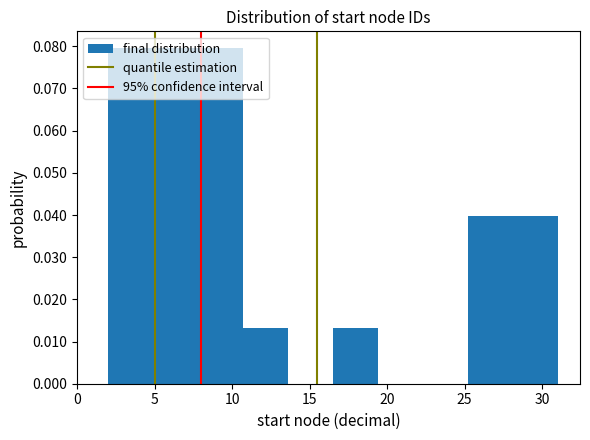

Reading left to right, transcribe this chart: for each bar, give the range it covers on the x-axis and its height. Neither the bar edges nor the heights are printed on the chart, so give them approximately, as read against the axes.

2.0 to 4.9: 0.080
4.9 to 7.8: 0.080
7.8 to 10.7: 0.080
10.7 to 13.6: 0.013
13.6 to 16.5: 0
16.5 to 19.4: 0.013
19.4 to 22.3: 0
22.3 to 25.2: 0
25.2 to 28.1: 0.040
28.1 to 31.0: 0.040